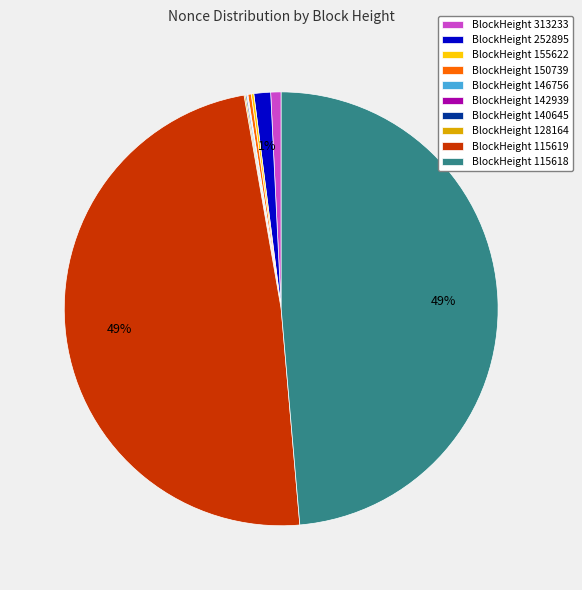

Is there a majority slice in this chart?

No